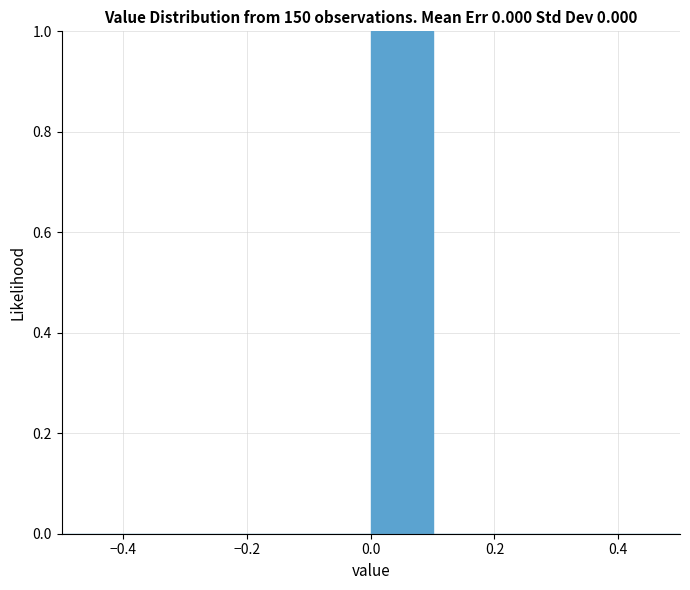

How tall is the bar that spans 0.0 to 0.1 on the x-axis? The values are not printed on the chart, so give them approximately, as read against the axis.

1